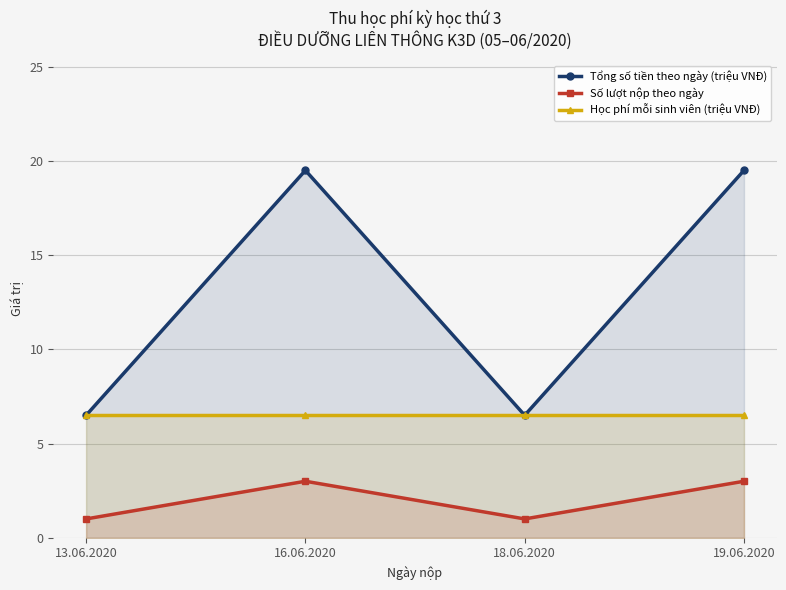

Is it true that Số lượt nộp theo ngày equals 1.0 at 19.06.2020?

False